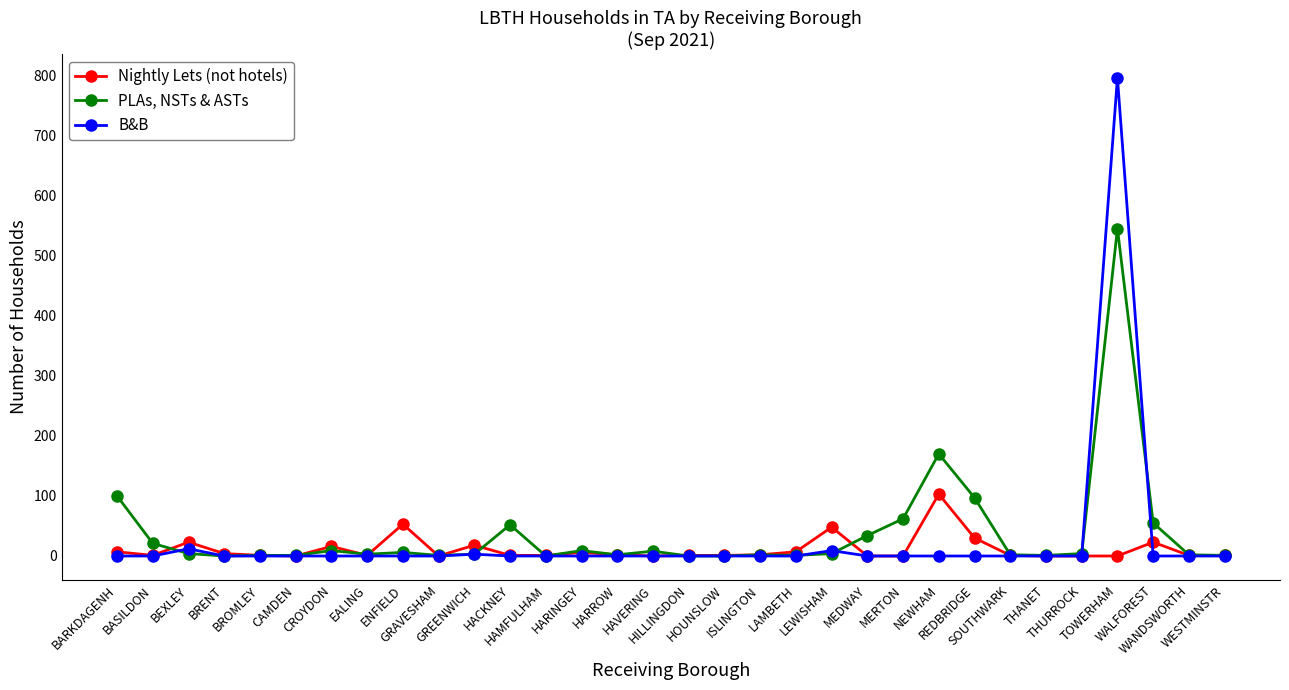

Where is PLAs, NSTs & ASTs nearest to the value 272?

NEWHAM